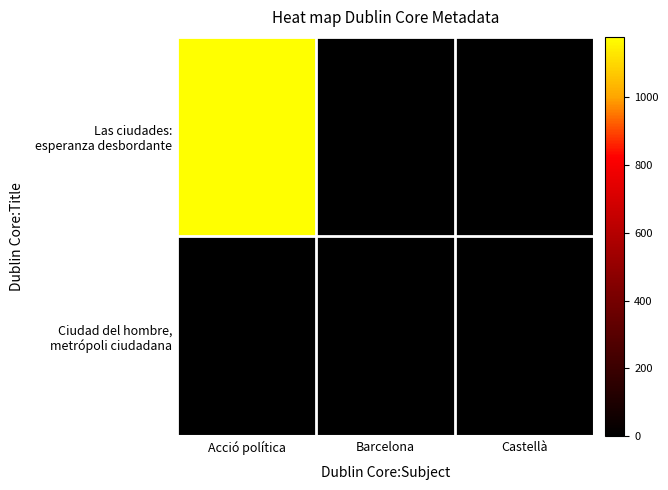

How many series are shown in this chart?

2